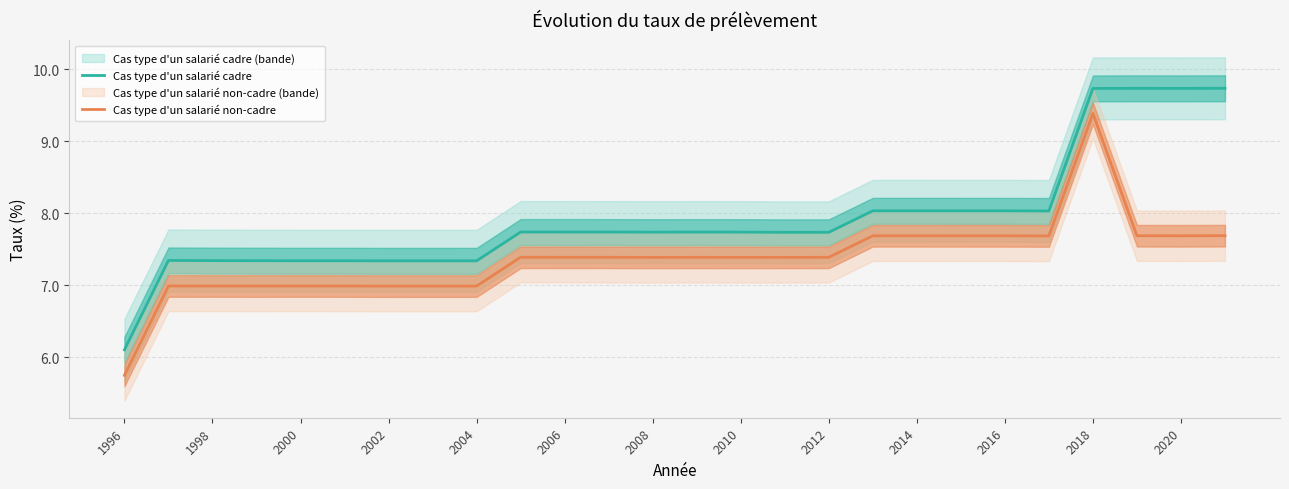

What is the maximum value for Cas type d'un salarié non-cadre?

9.4